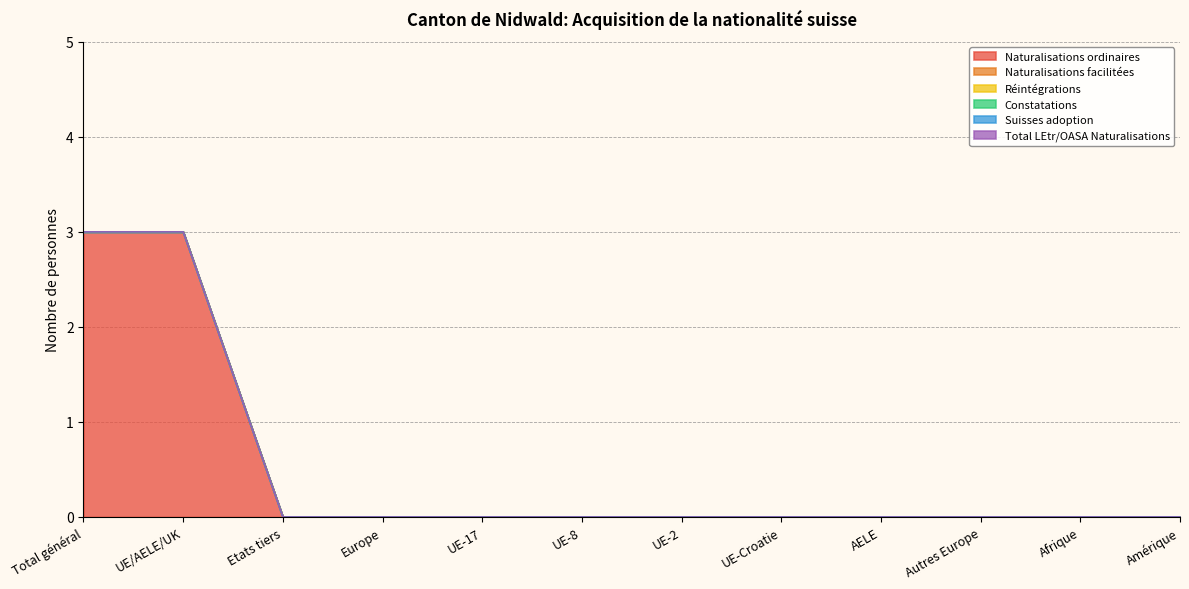

What position from the left is UE-Croatie?

8